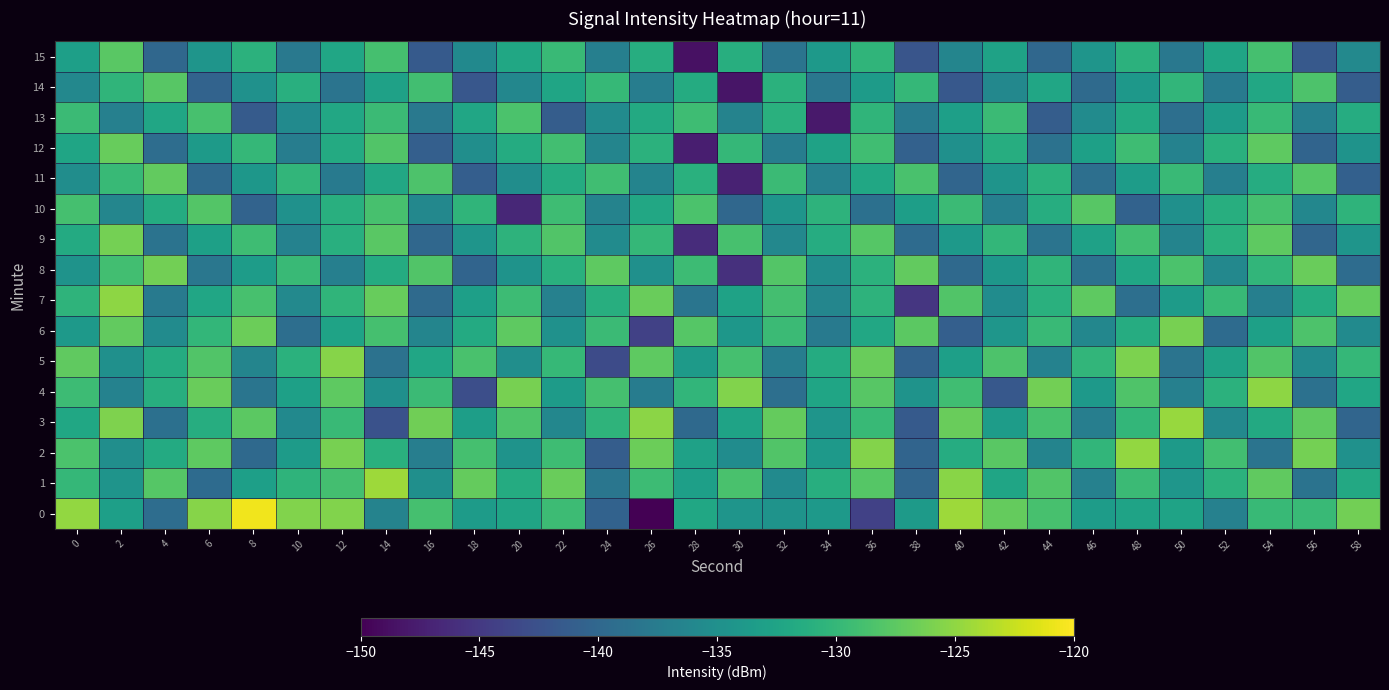

Which series has the largest total across all categories?

1